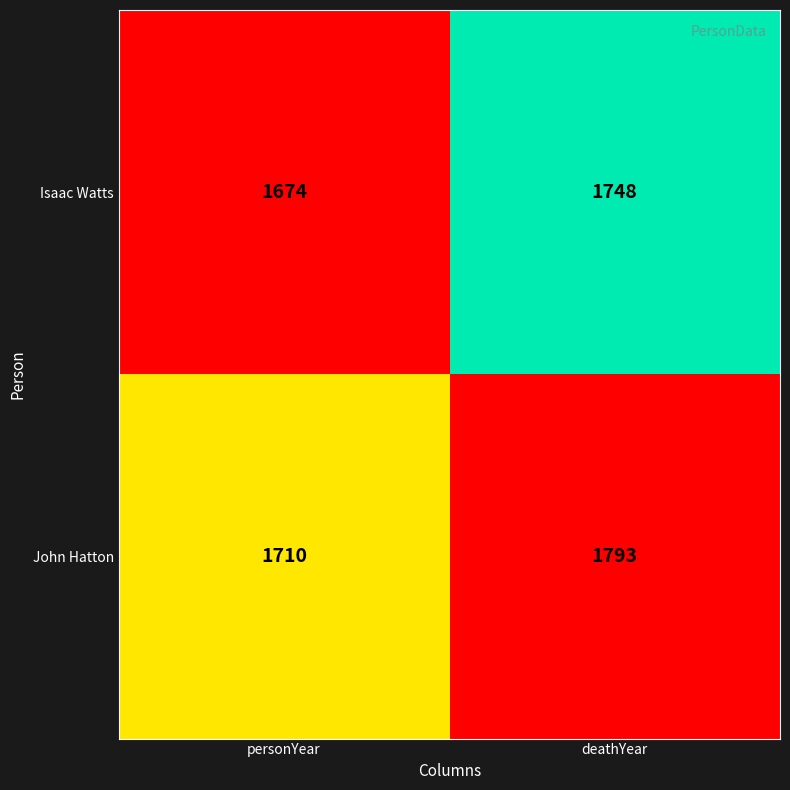

Rank the series at personYear from highest to lowest value.

John Hatton, Isaac Watts